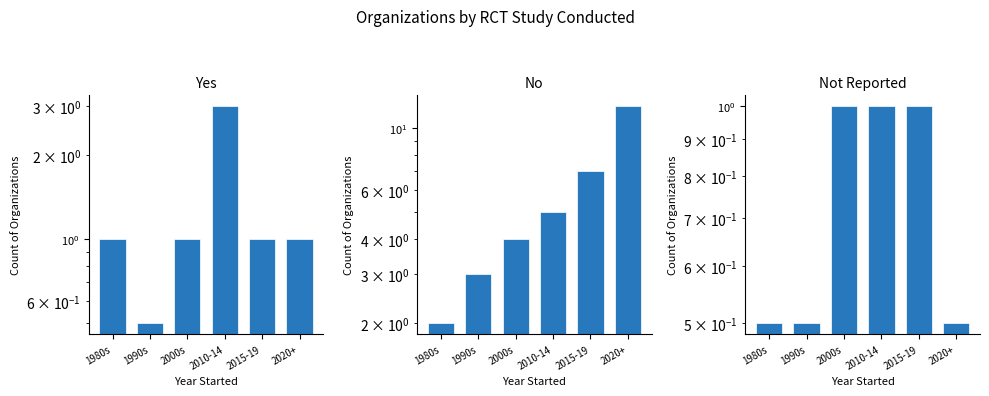

Which series has the largest total across all categories?

No